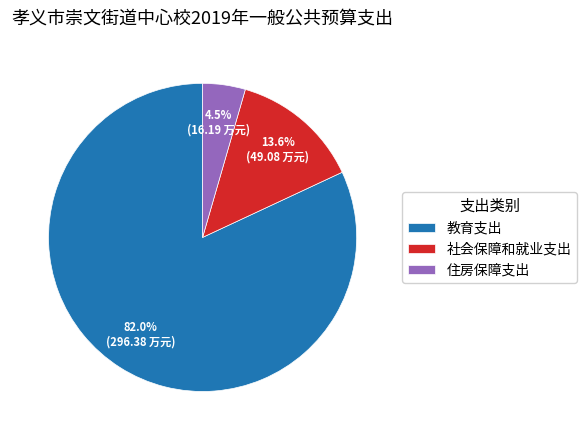

Between 教育支出 and 住房保障支出, which is larger?

教育支出